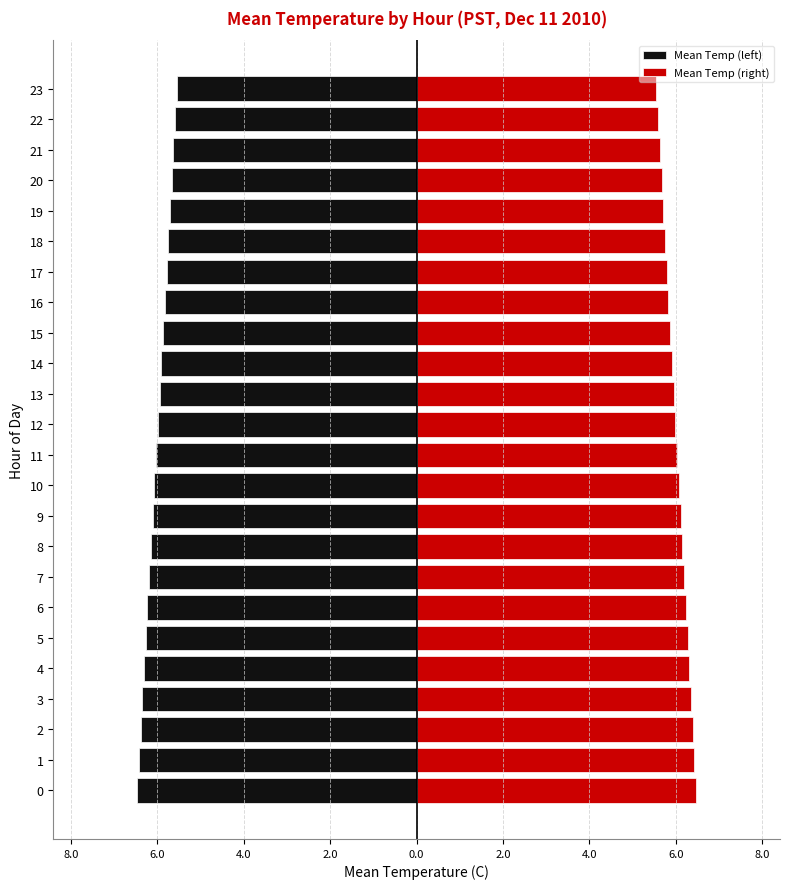

Reading right to left, what are all the values shown in this chart?

Mean Temp (left): -5.5	-5.6	-5.6	-5.7	-5.7	-5.8	-5.8	-5.8	-5.9	-5.9	-6.0	-6.0	-6.0	-6.1	-6.1	-6.2	-6.2	-6.2	-6.3	-6.3	-6.3	-6.4	-6.4	-6.5
Mean Temp (right): 5.5	5.6	5.6	5.7	5.7	5.8	5.8	5.8	5.9	5.9	6.0	6.0	6.0	6.1	6.1	6.2	6.2	6.2	6.3	6.3	6.3	6.4	6.4	6.5